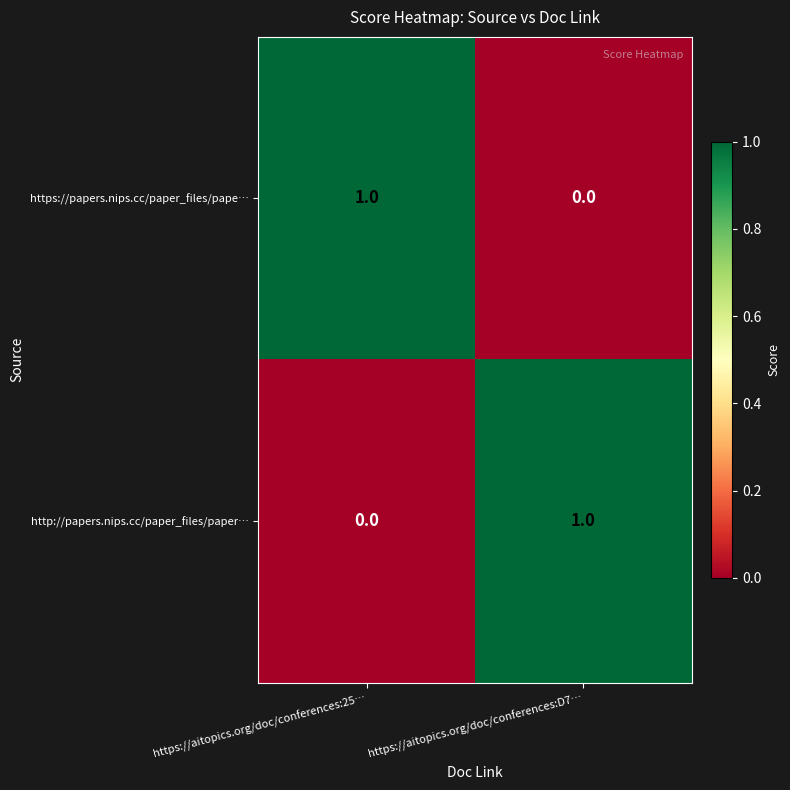

Is the value of https://papers.nips.cc/paper_files/pape… at https://aitopics.org/doc/conferences:25… greater than the value of http://papers.nips.cc/paper_files/paper… at https://aitopics.org/doc/conferences:25…?

Yes